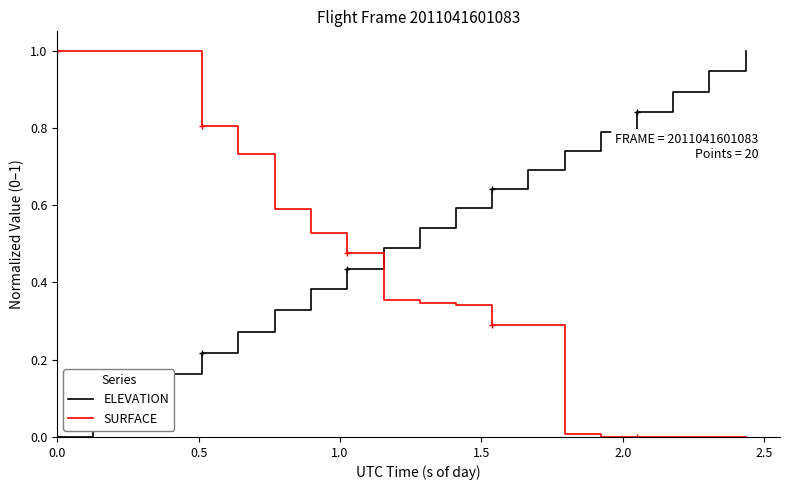

What are all the series names shown in the legend?

ELEVATION, SURFACE